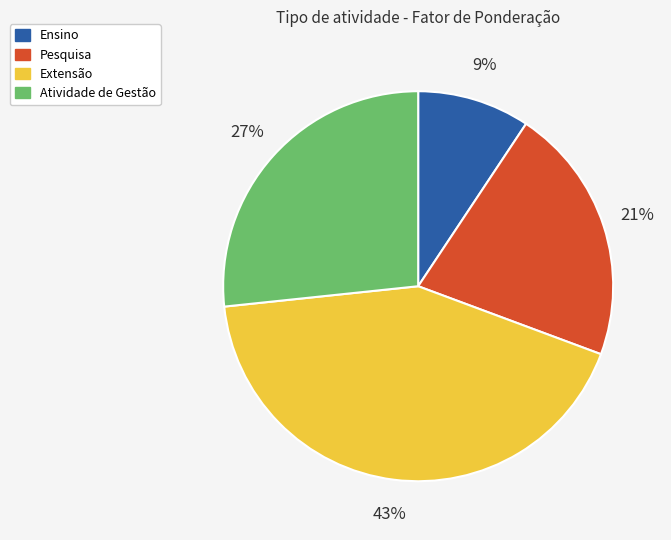

Rank the categories by value from lowest to highest.

Ensino, Pesquisa, Atividade de Gestão, Extensão